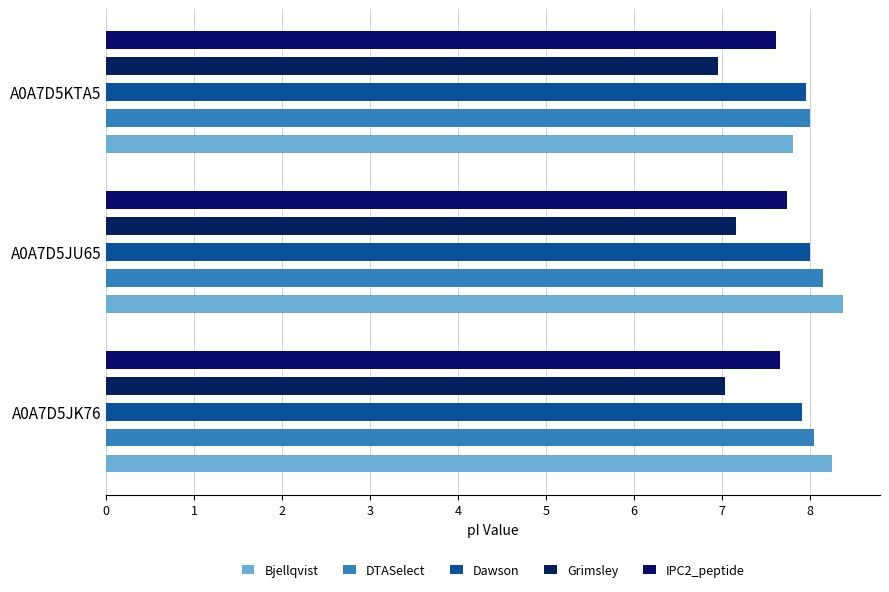

Which series has the widest spread of values?

Bjellqvist